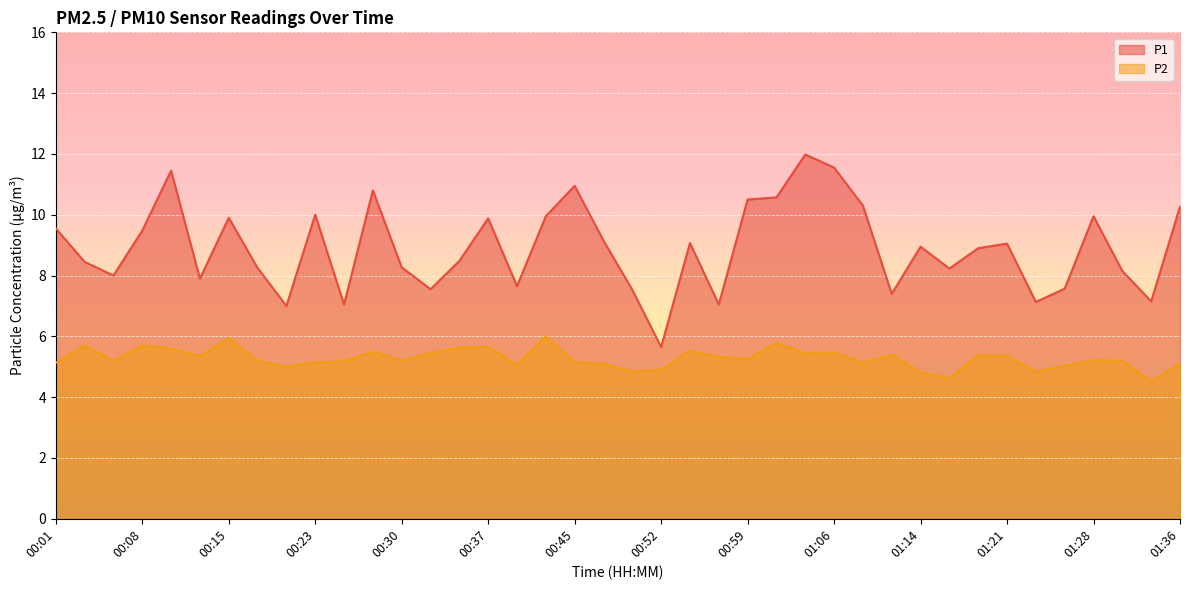

List the series in order of their peak value, lowest first.

P2, P1